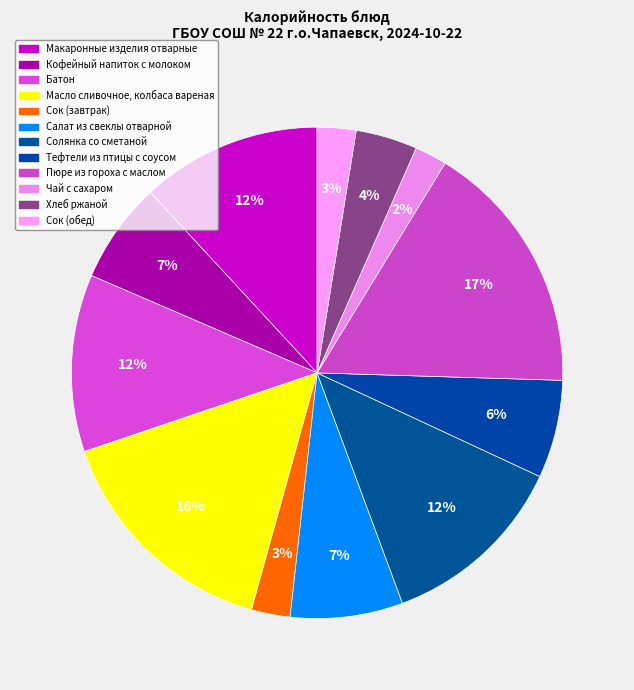

What is the smallest slice in the pie chart?

Чай с сахаром